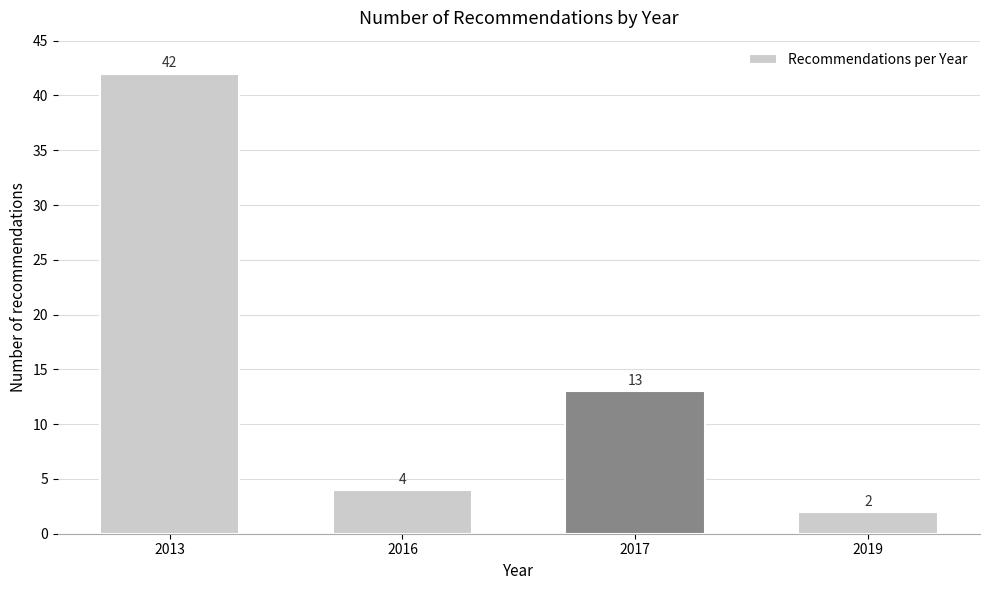

Reading right to left, extract all data points from this chart.

2	13	4	42